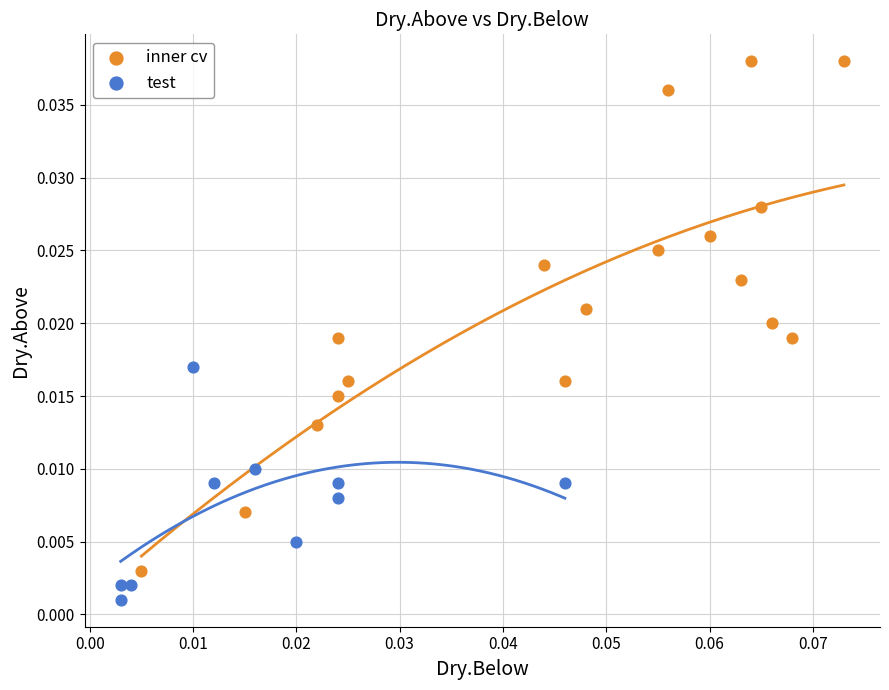

Which series contains the lowest Y value?

test